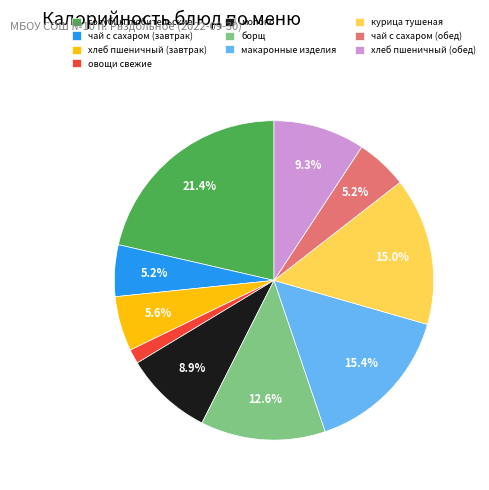

Is it true that борщ is 6% of the pie?

False